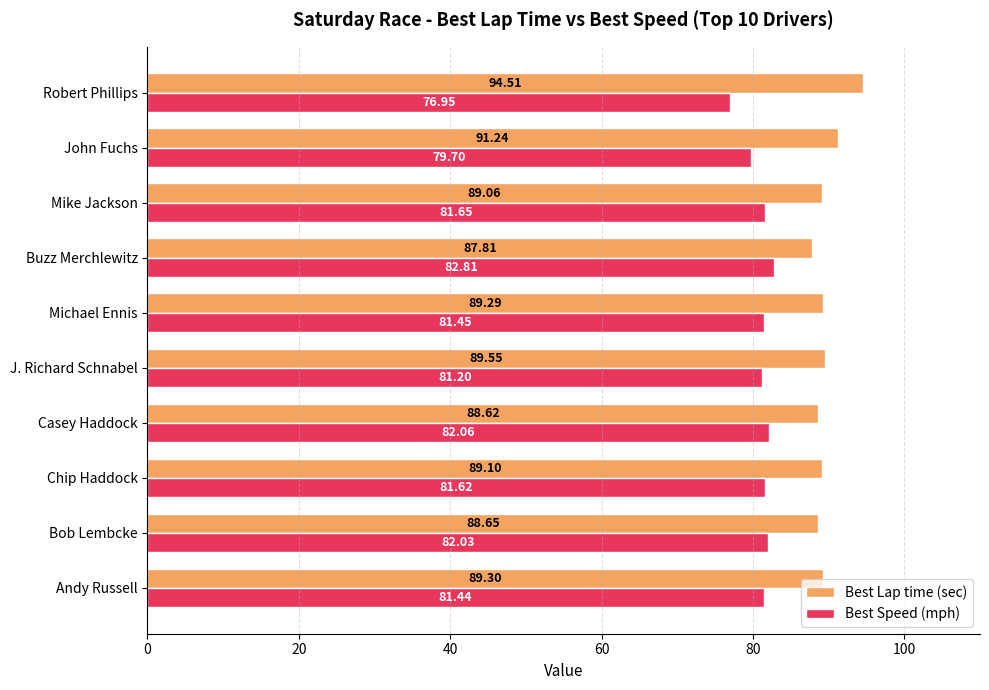

Which series has the largest total across all categories?

Best Lap time (sec)